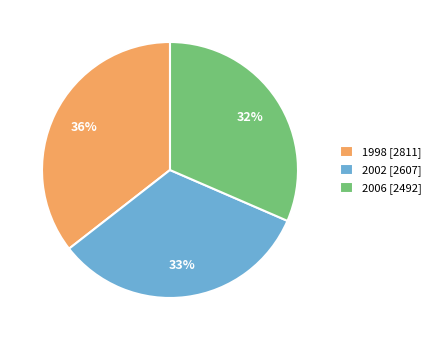

How many slices are in this pie chart?

3